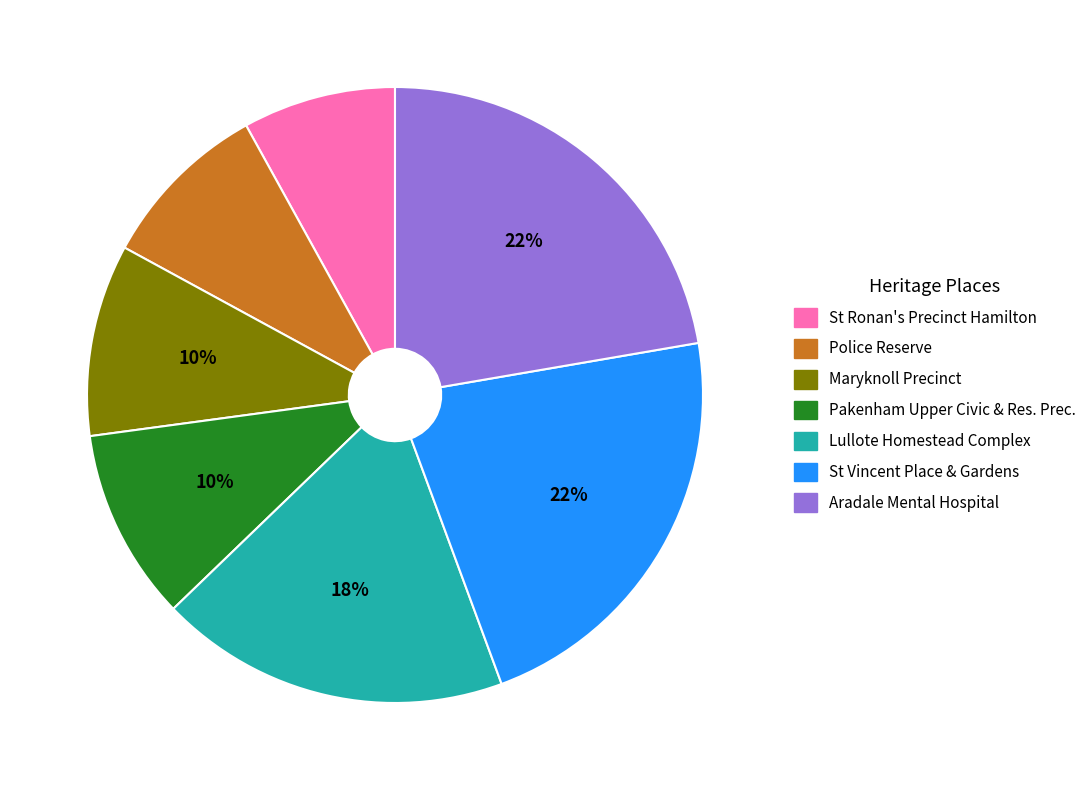

To the nearest percent, what is the combined percentage of St Ronan's Precinct Hamilton and Lullote Homestead Complex?

26%